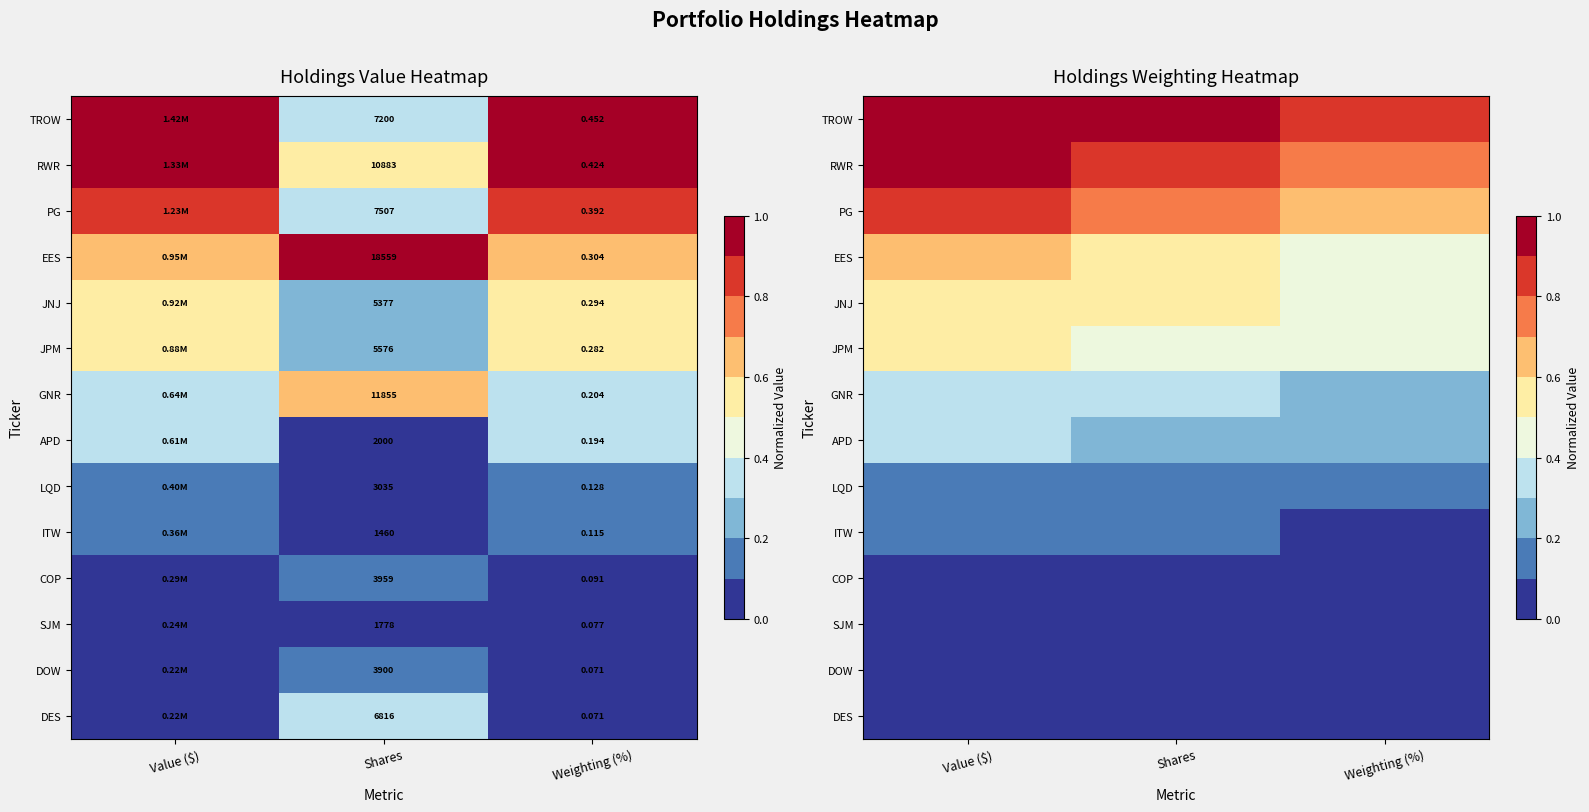

At Value ($), list the series in order from smallest to largest.

DOW, DES, SJM, COP, ITW, LQD, APD, GNR, JPM, JNJ, EES, PG, RWR, TROW